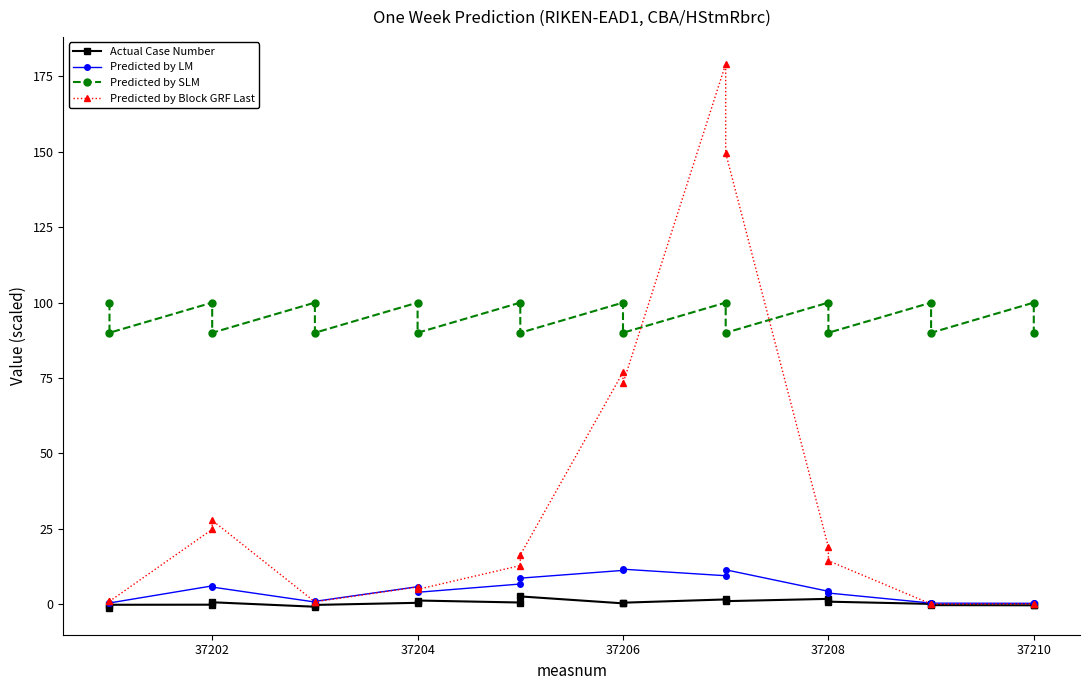

Does the chart display data point markers on the line(s)?

Yes